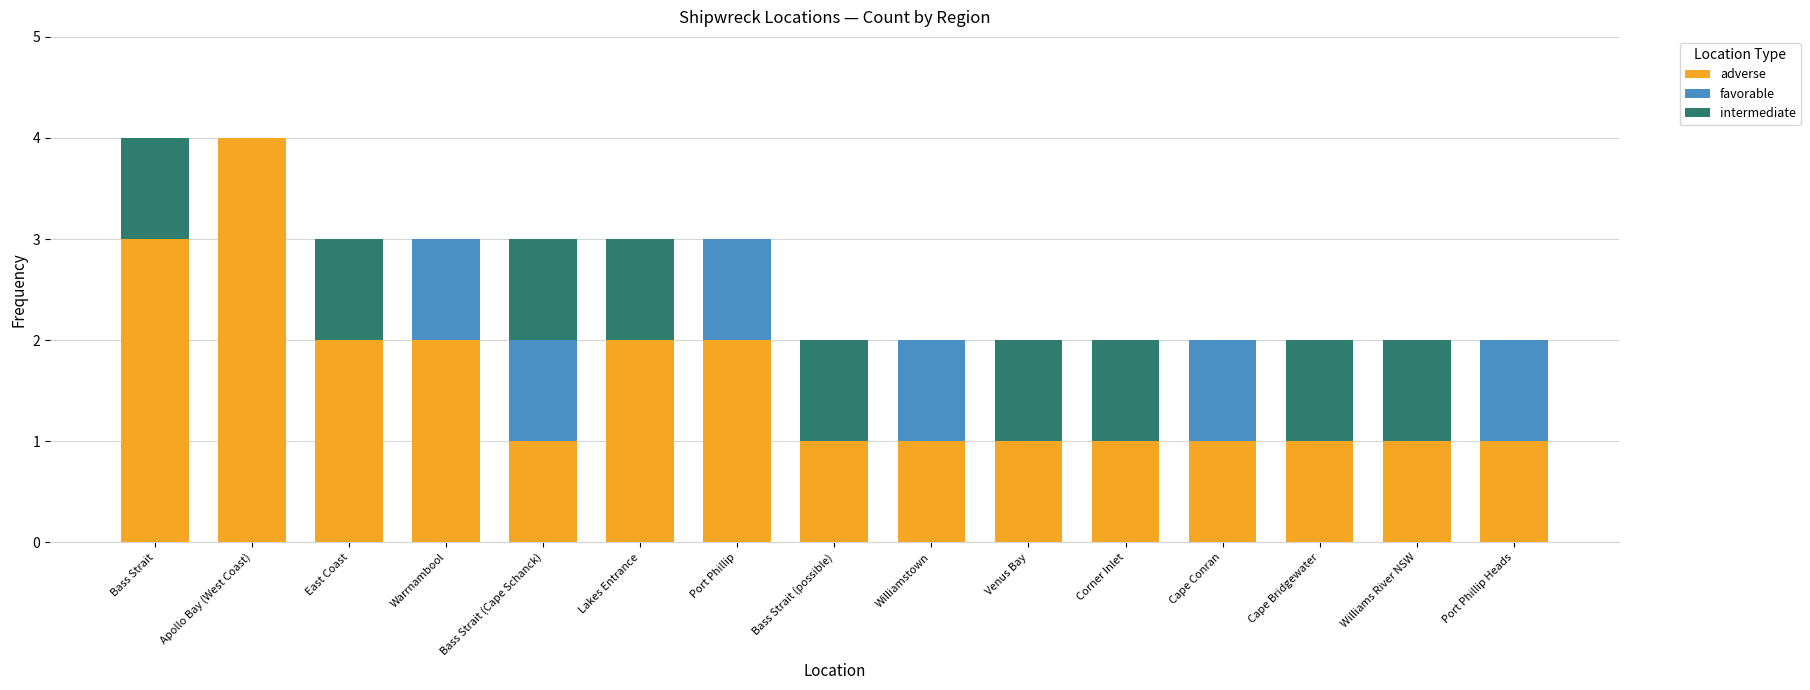

The value of adverse at East Coast is 2. True or false?

True